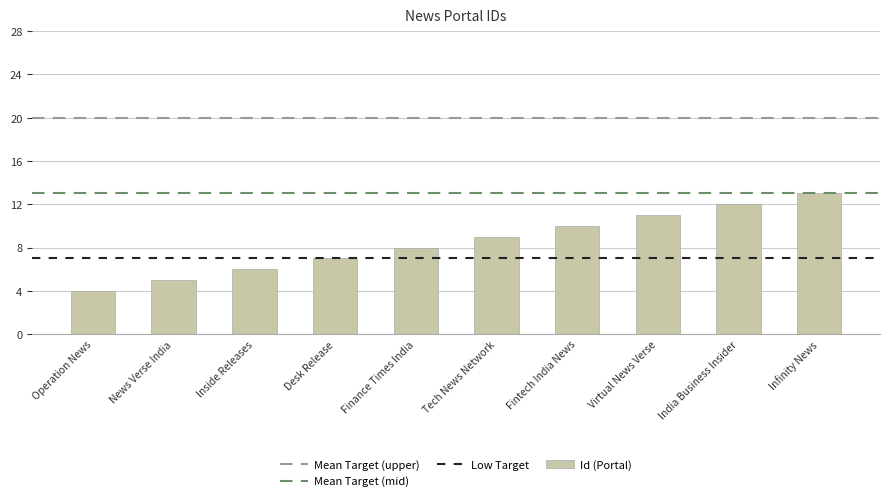

The value at Inside Releases is 2. True or false?

False